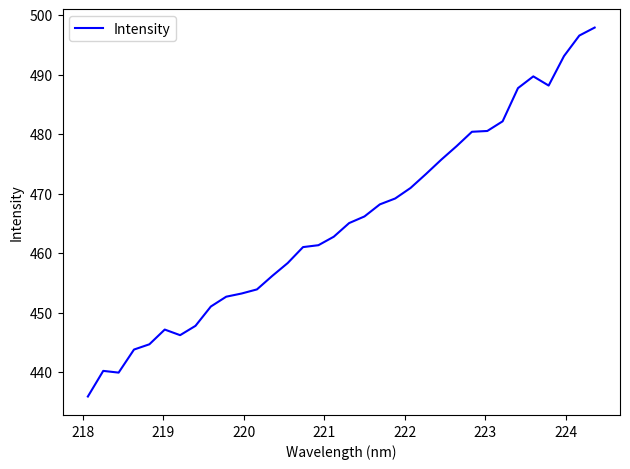

What is the minimum value shown in the chart?

435.9